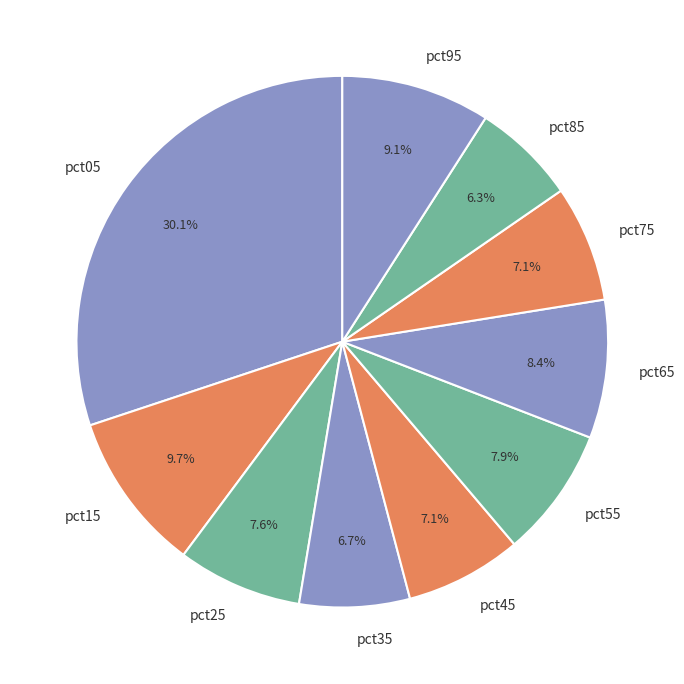

Between pct95 and pct65, which is larger?

pct95